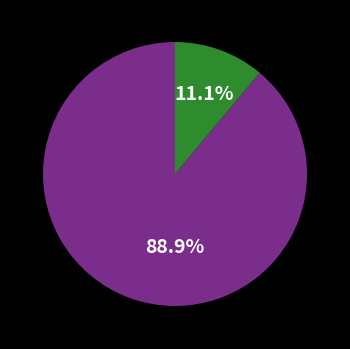

Count the number of slices in the pie.

2